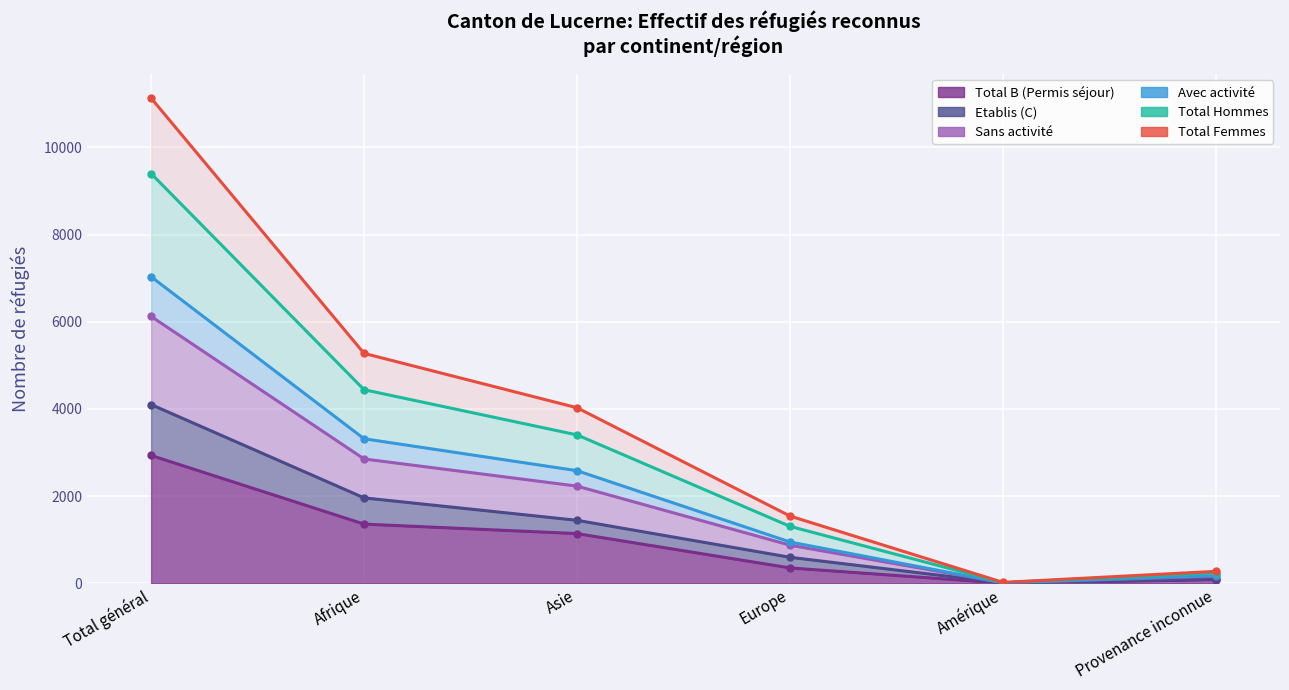

Count the number of categories in the chart.

6